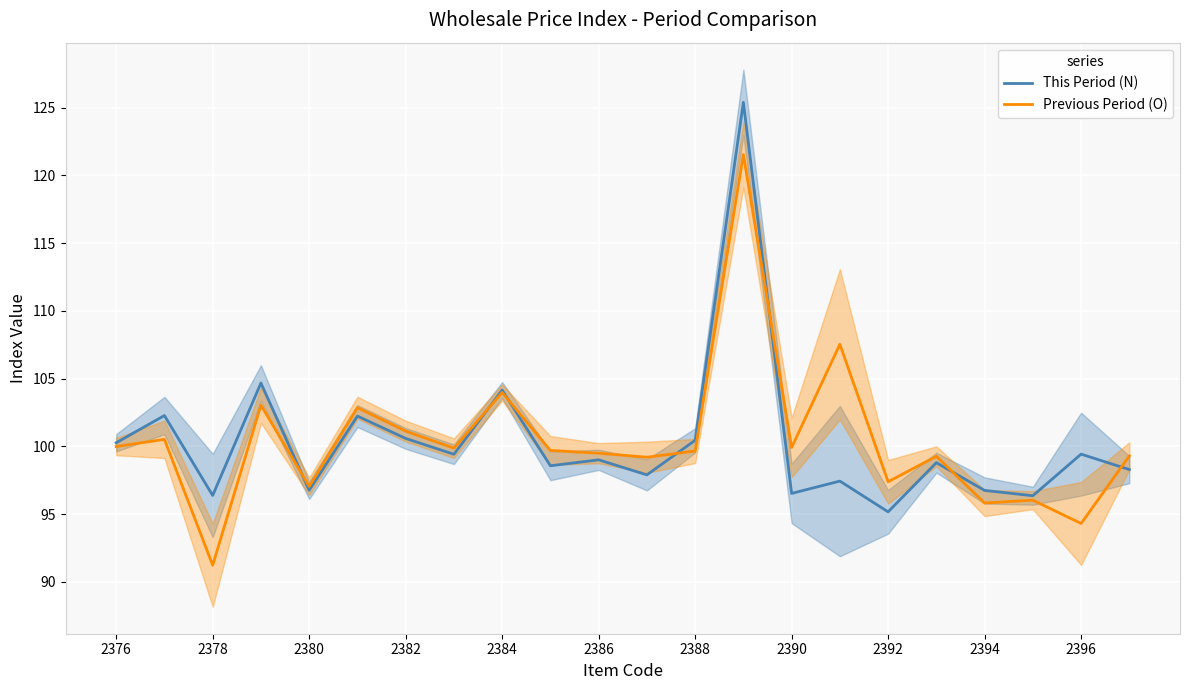

List the series in order of their peak value, lowest first.

Previous Period (O), This Period (N)